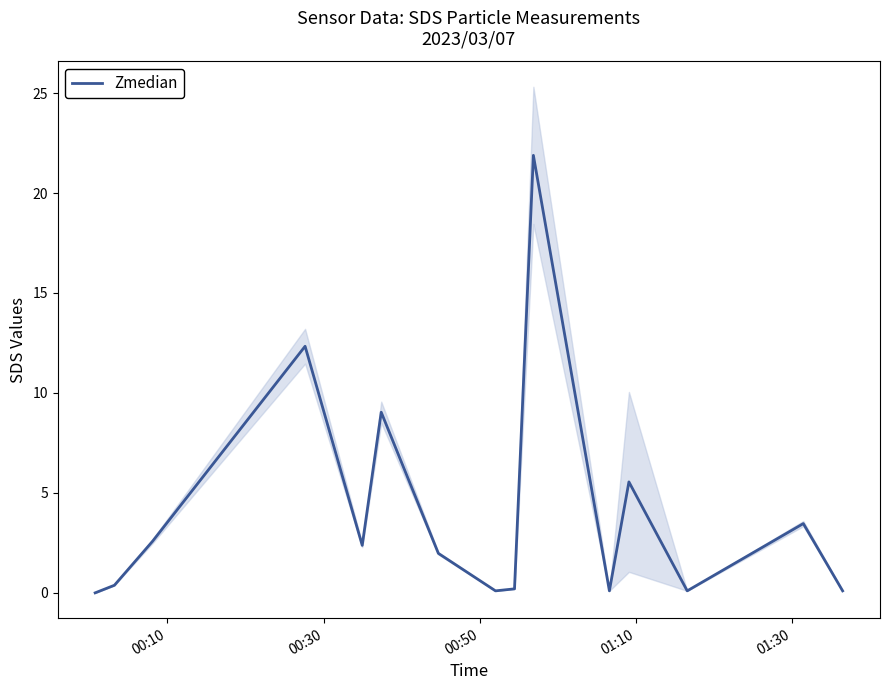

How many categories are shown in the chart?

15